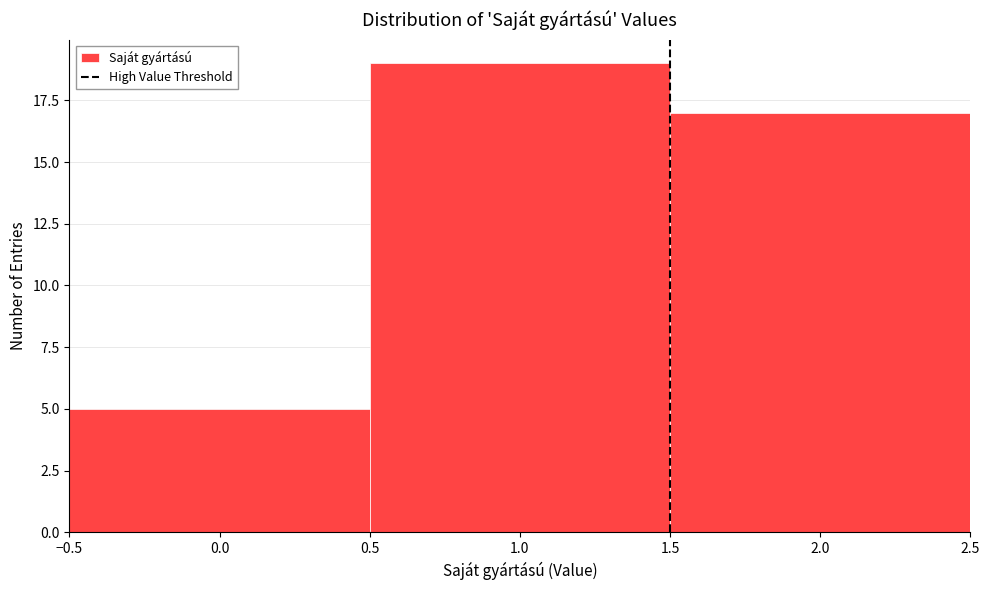

What is the height of the bar covering -0.5 to 0.5 on the x-axis? The values are not printed on the chart, so give them approximately, as read against the axis.

5